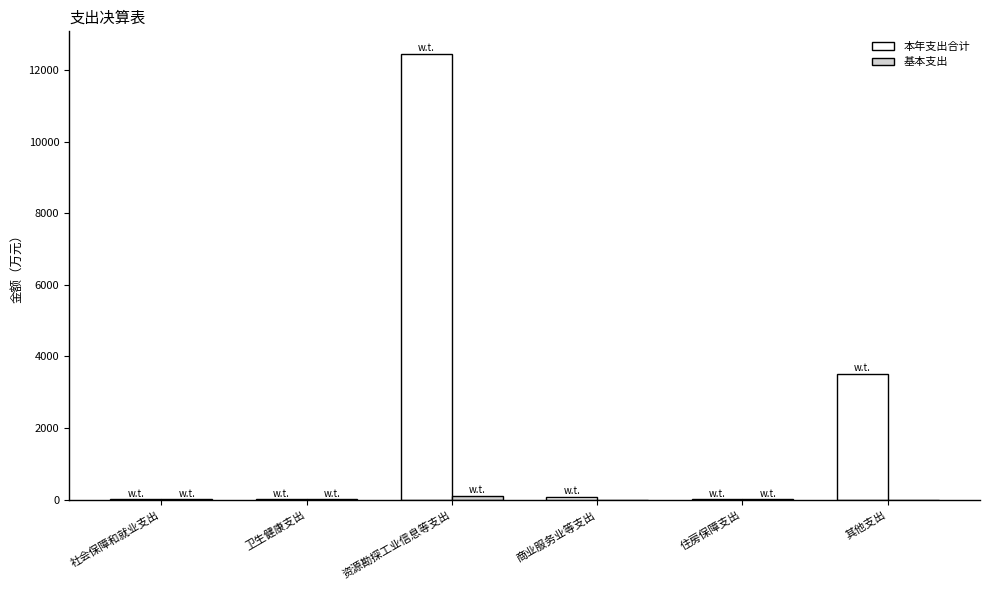

Is it true that 本年支出合计 equals 12457.4 at 资源勘探工业信息等支出?

True